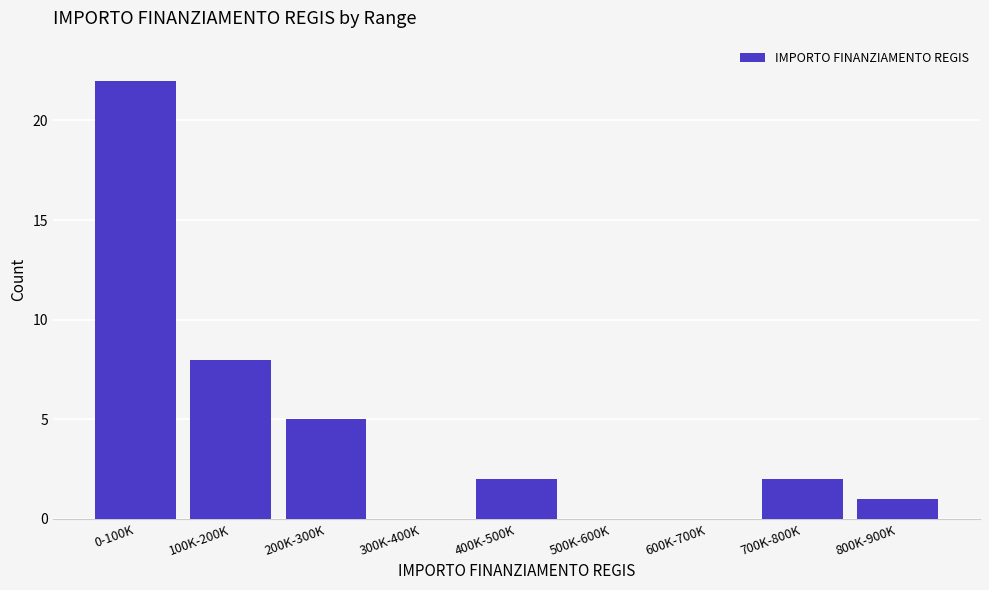

Reading left to right, what are all the values shown in this chart?

0-100K=22	100K-200K=8	200K-300K=5	300K-400K=0	400K-500K=2	500K-600K=0	600K-700K=0	700K-800K=2	800K-900K=1